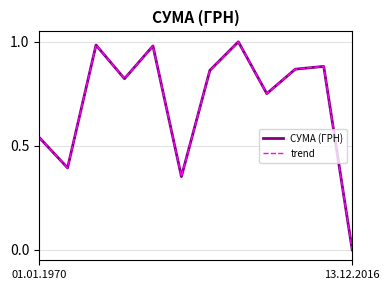

Does the chart display data point markers on the line(s)?

No